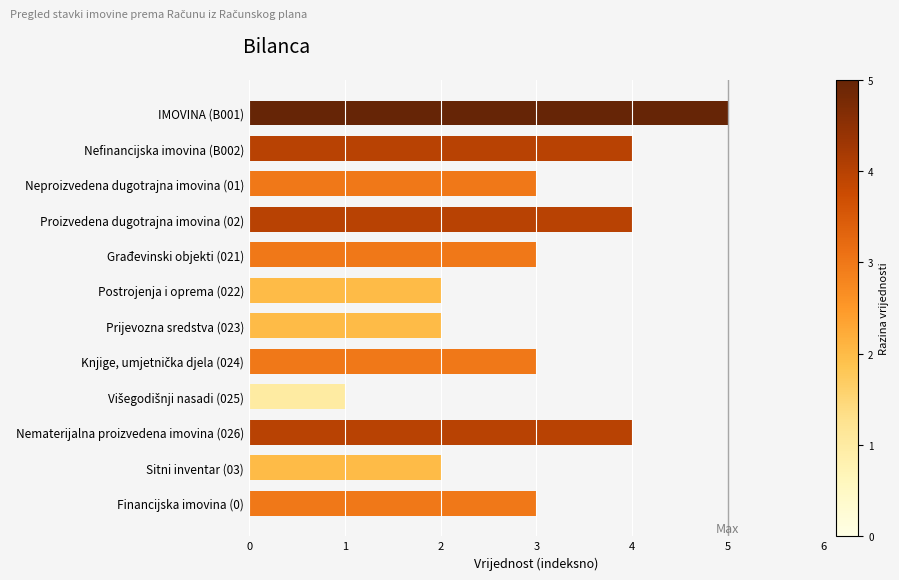

What is the value of the 10th bar from the top?

4